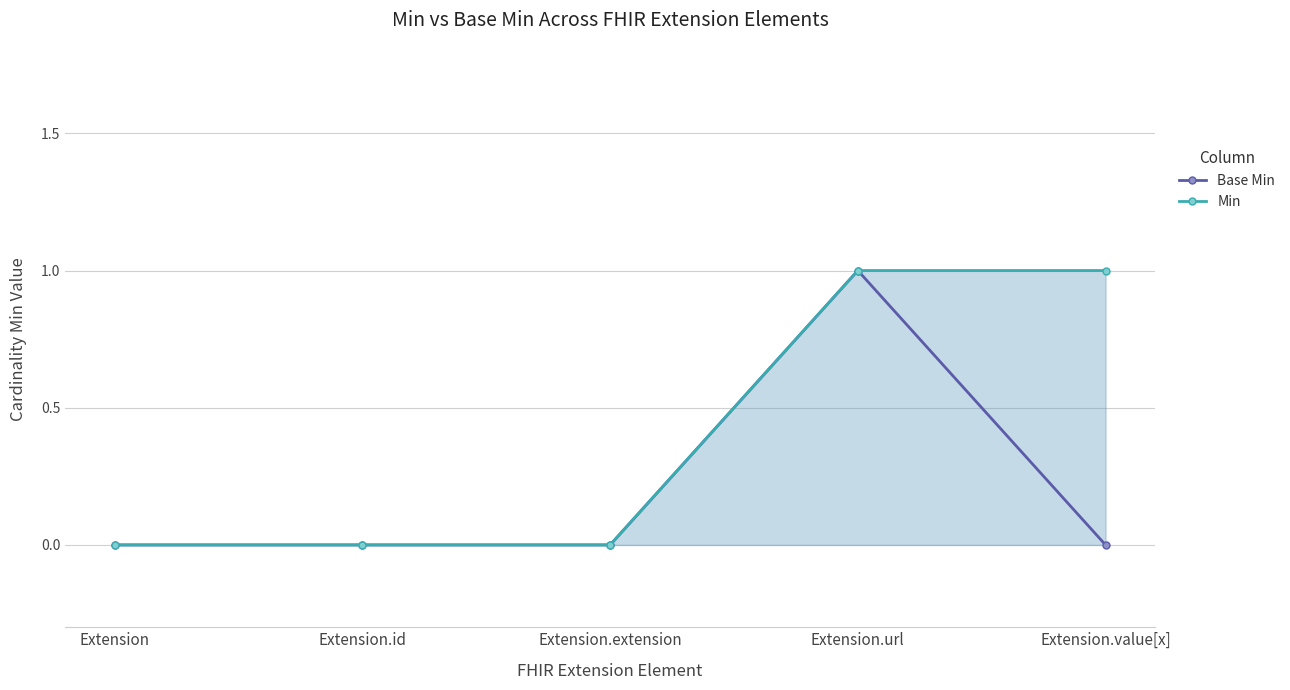

Is the value of Min at Extension greater than the value of Base Min at Extension.id?

No